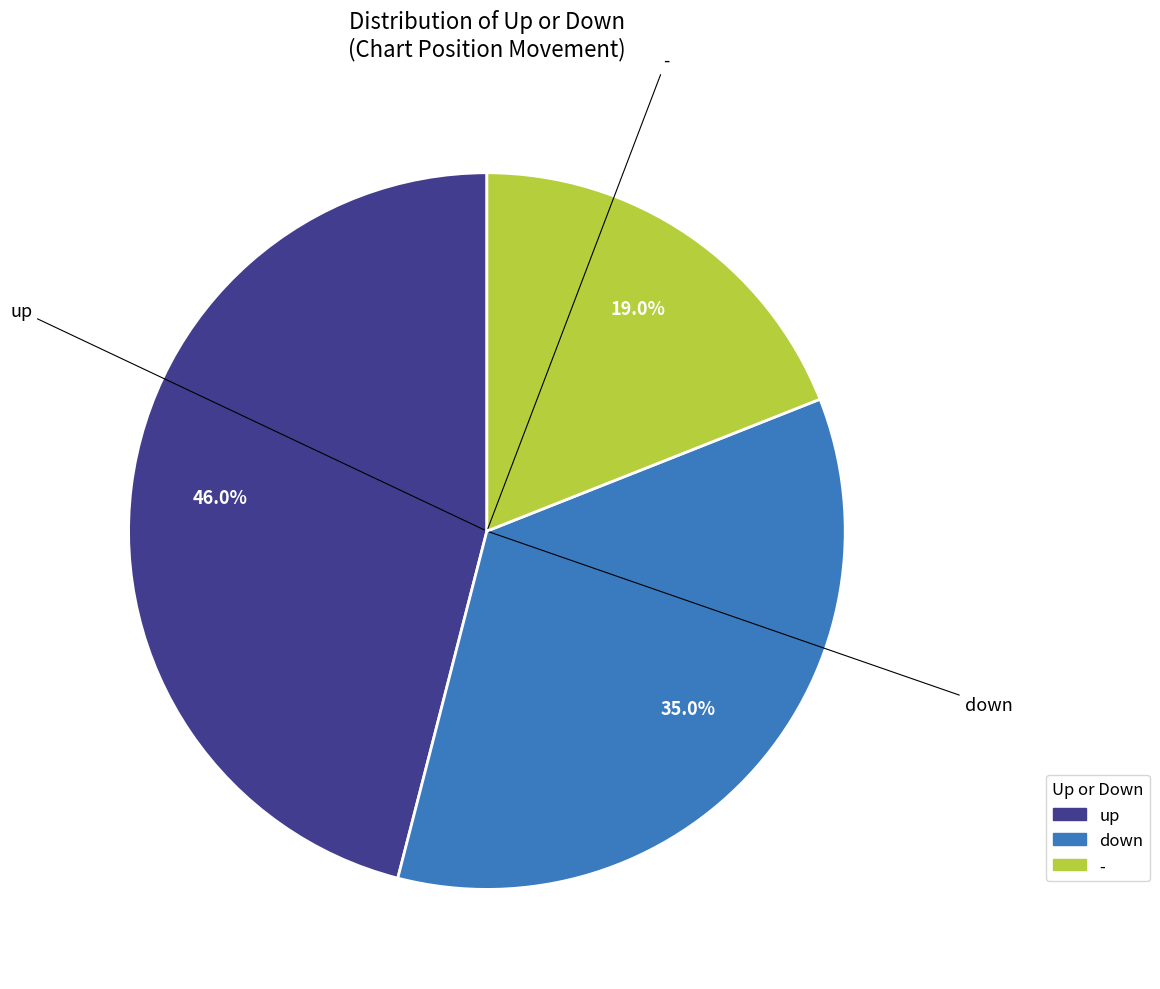

How many segments does this pie chart have?

3